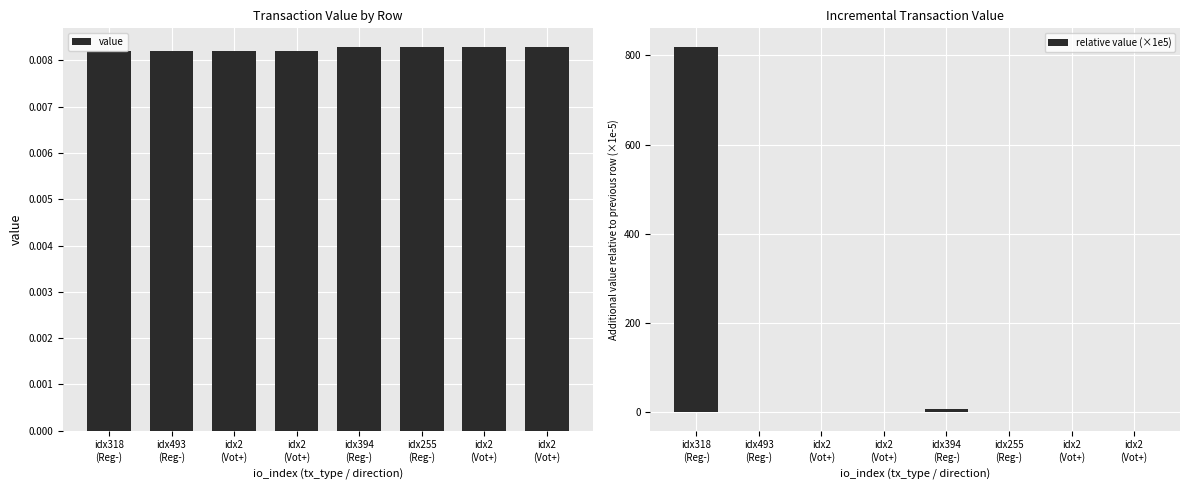

How many series are shown in this chart?

2